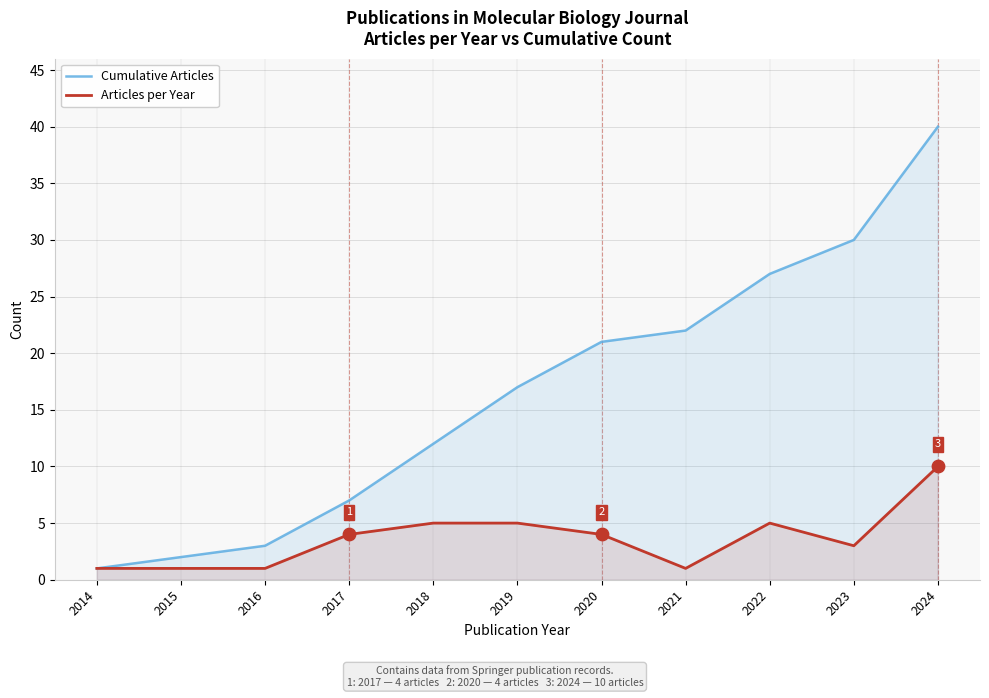

What are all the series names shown in the legend?

Cumulative Articles, Articles per Year